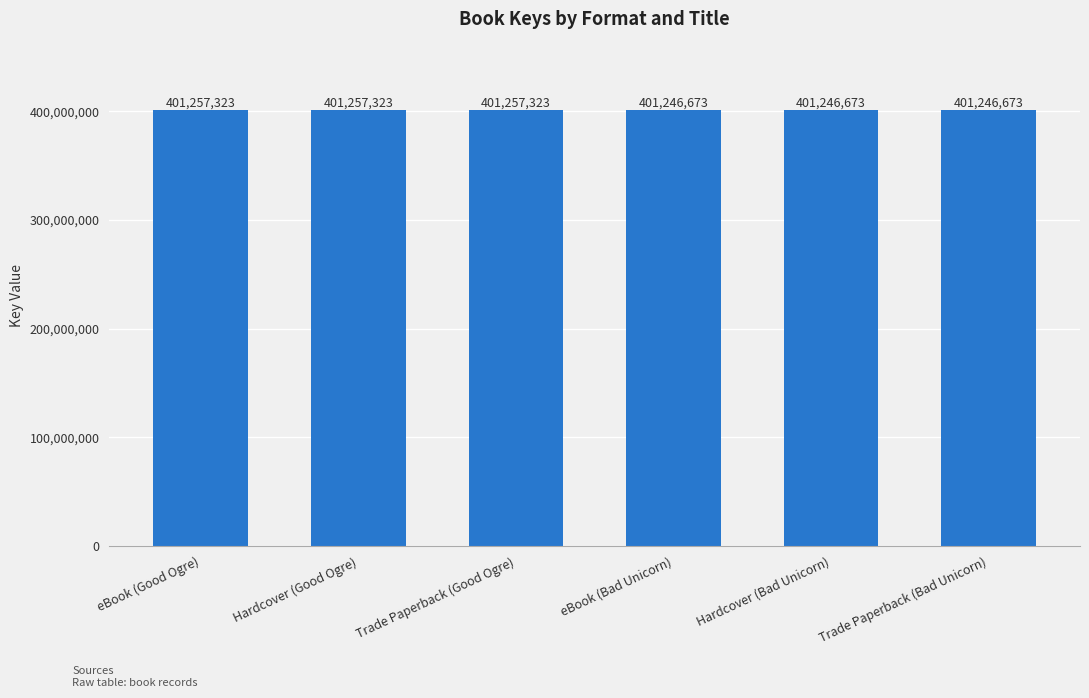

The value at eBook (Good Ogre) is 401257323. True or false?

True